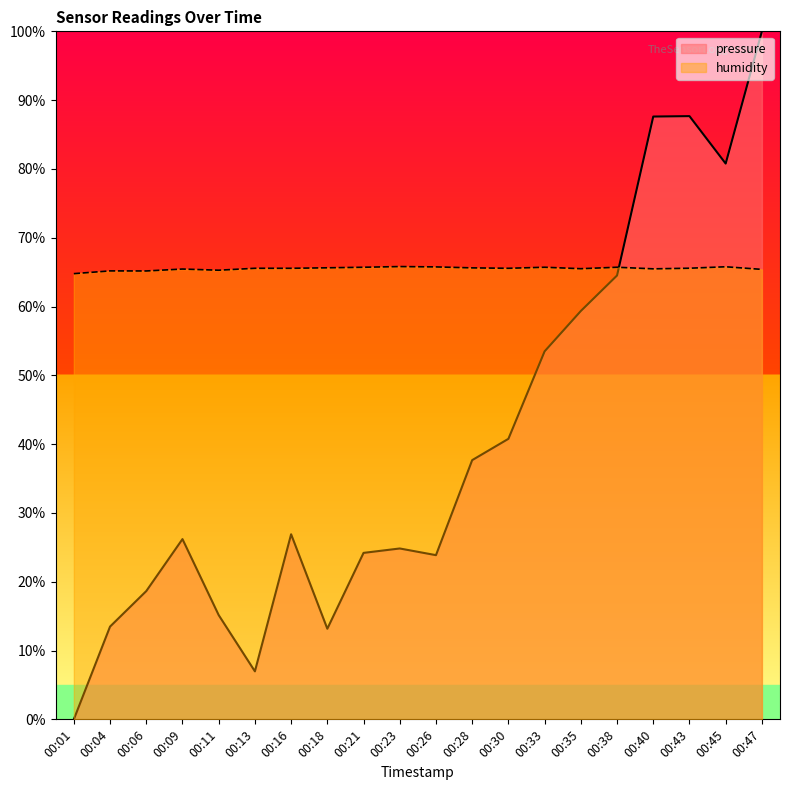

At 00:13, list the series in order from largest to smallest.

humidity, pressure